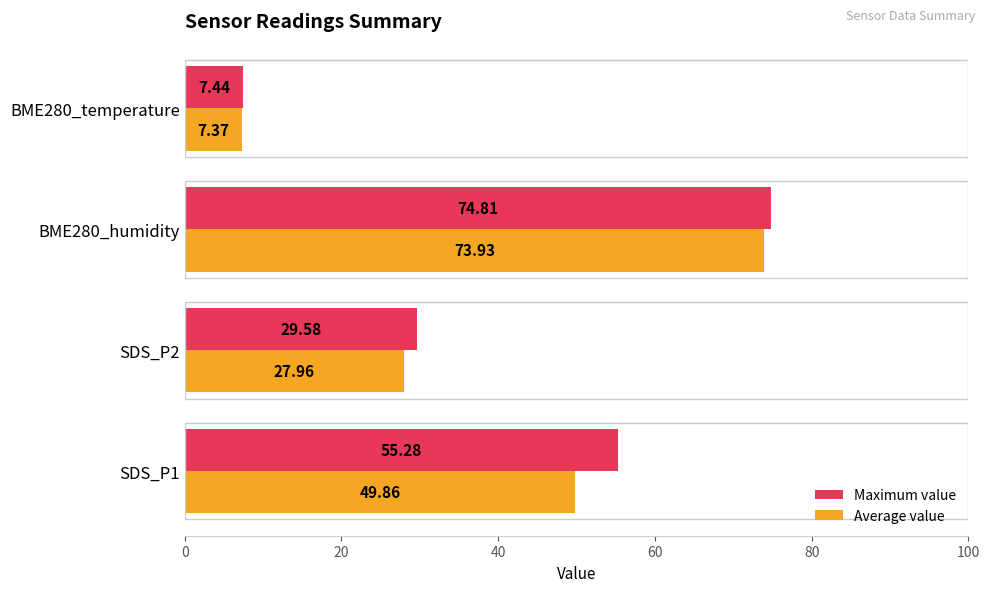

What is the difference between the maximum and minimum values in the Average value series?

66.6